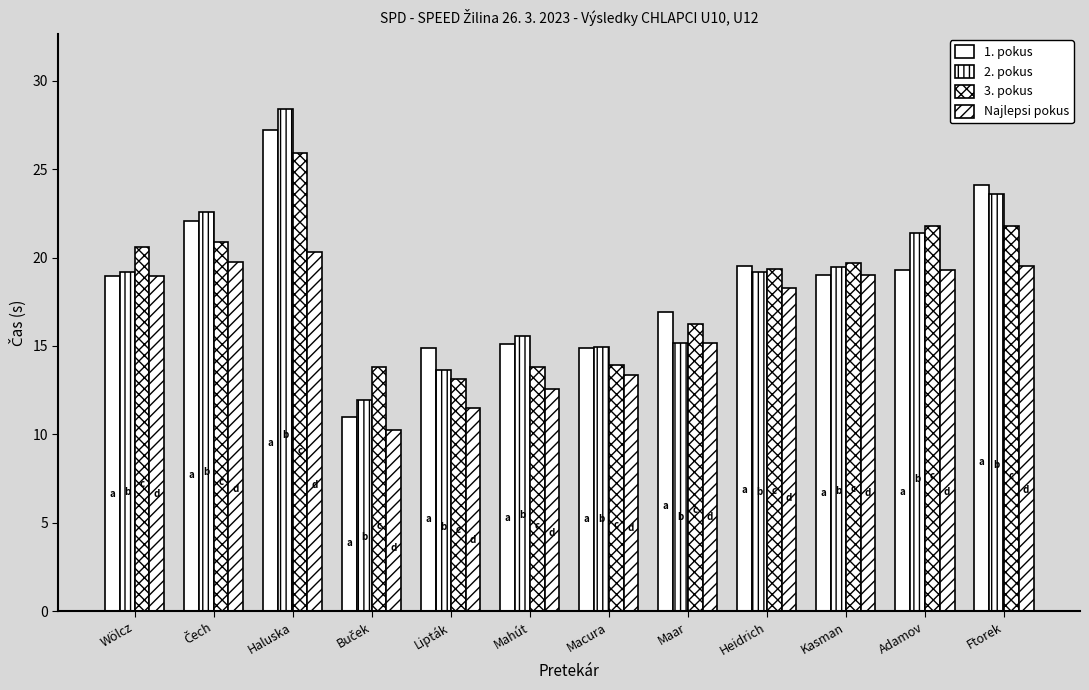

How many groups of bars are there?

12